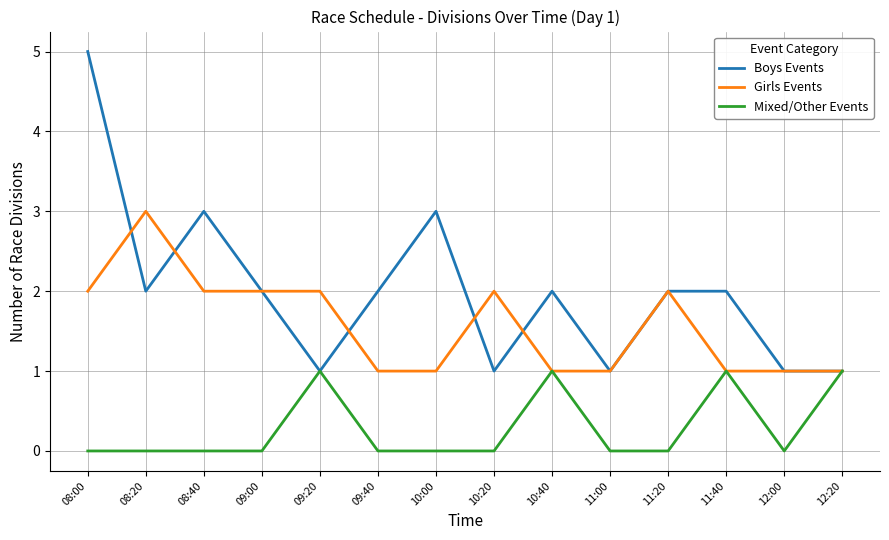

Which series has the largest range (max minus min)?

Boys Events